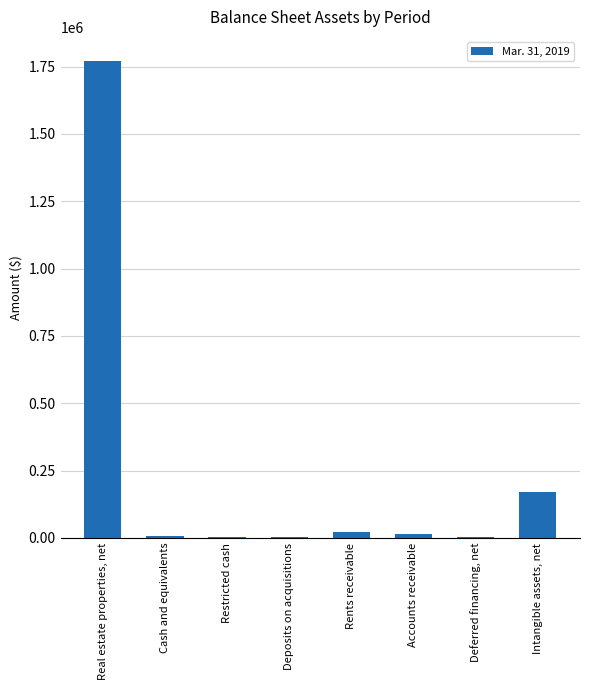

At which label is the value closest to 887034?

Intangible assets, net